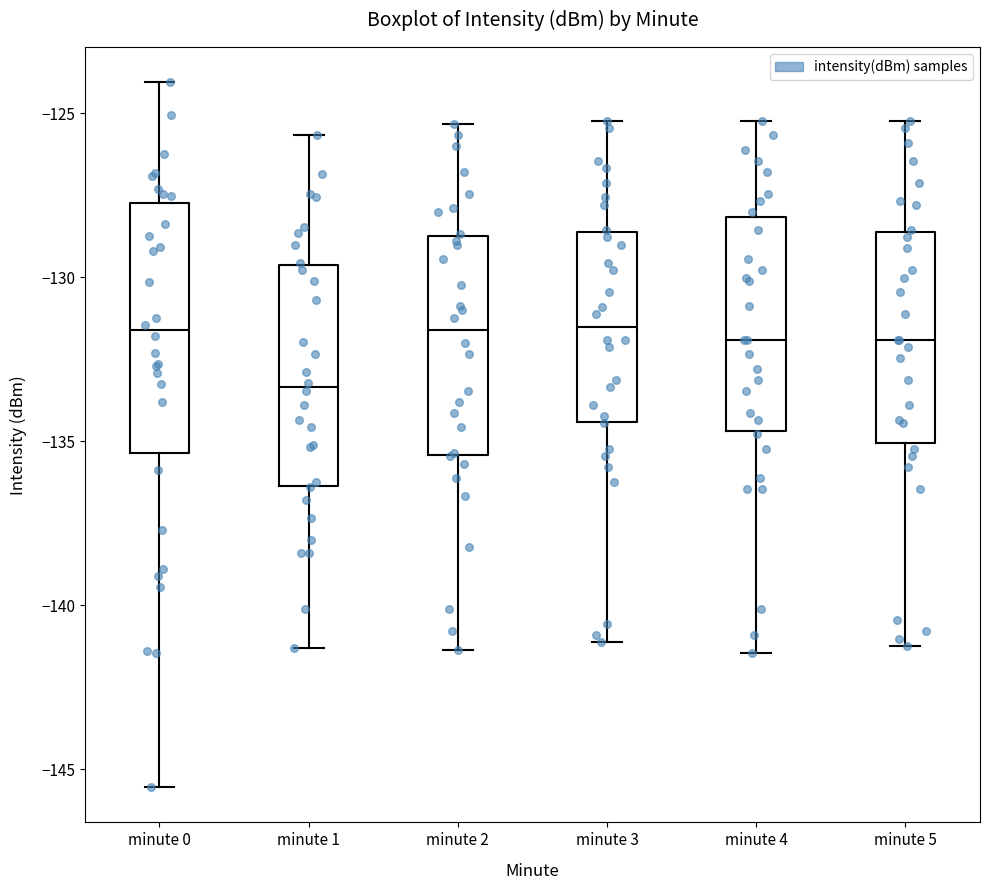

Where does the upper whisker of the box for minute 4 end on the y-axis? The values are not printed on the chart, so give them approximately, as read against the axis.

-125.0